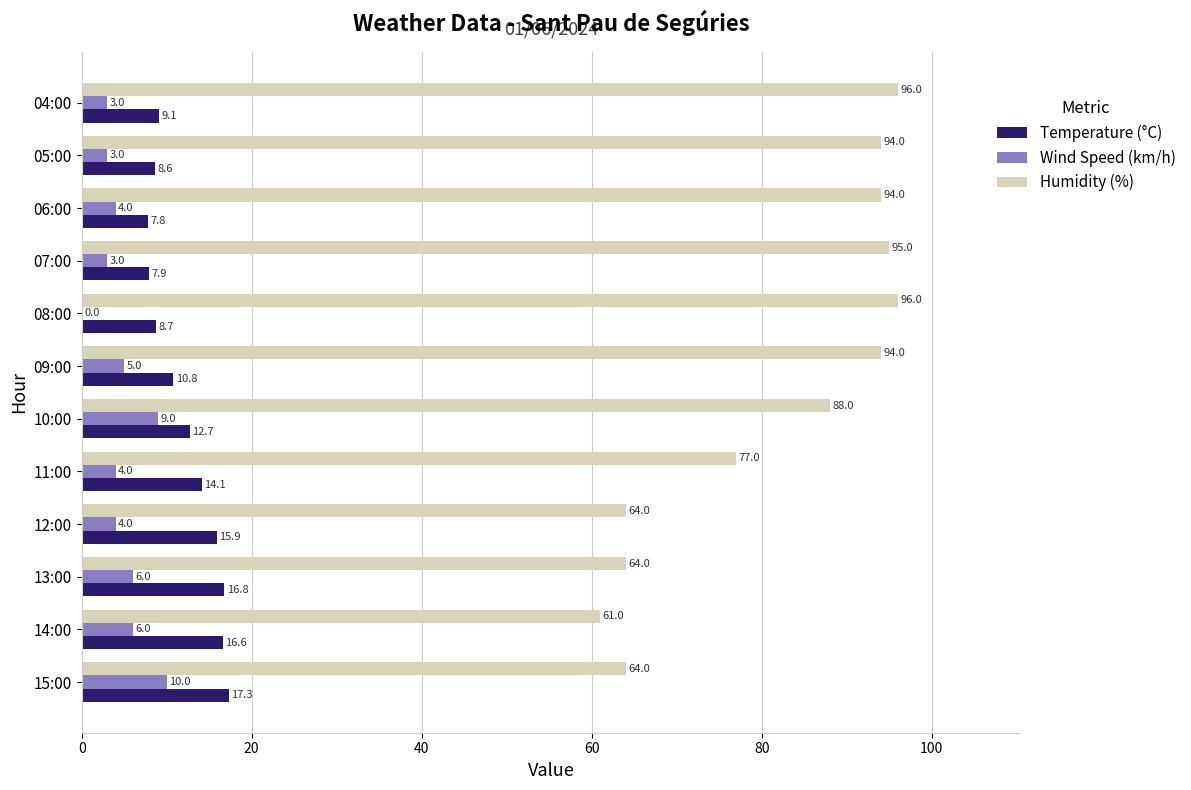

True or false: Humidity (%) has a value of 155.3 at 06:00.

False